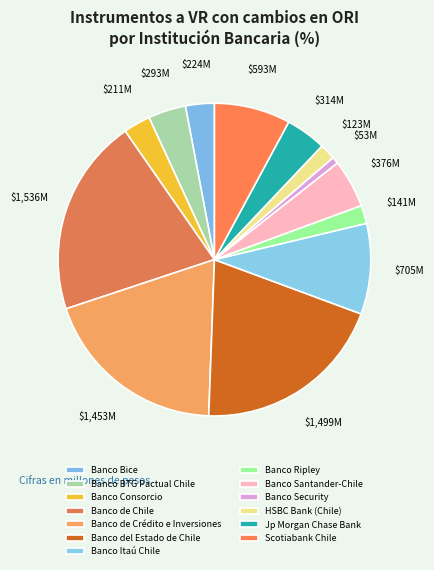

Count the number of slices in the pie.

13